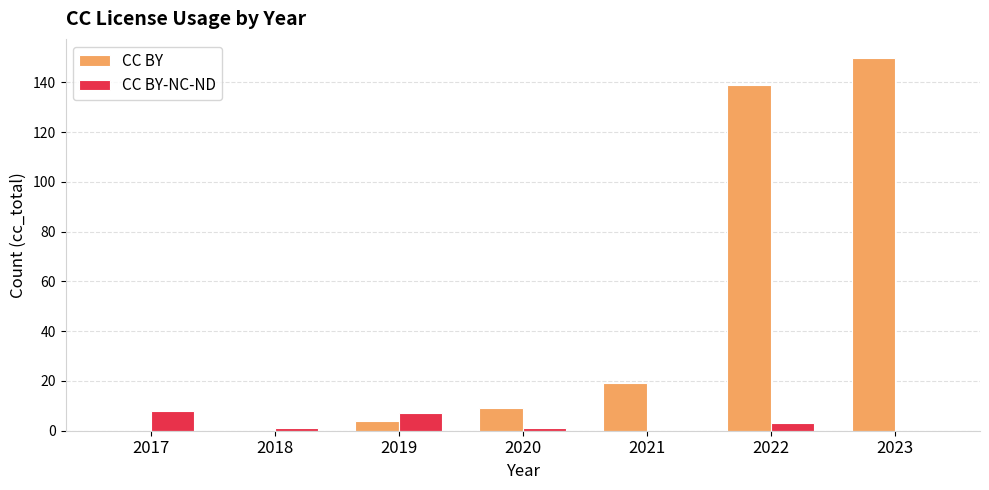

What is the maximum value shown in the chart?

150